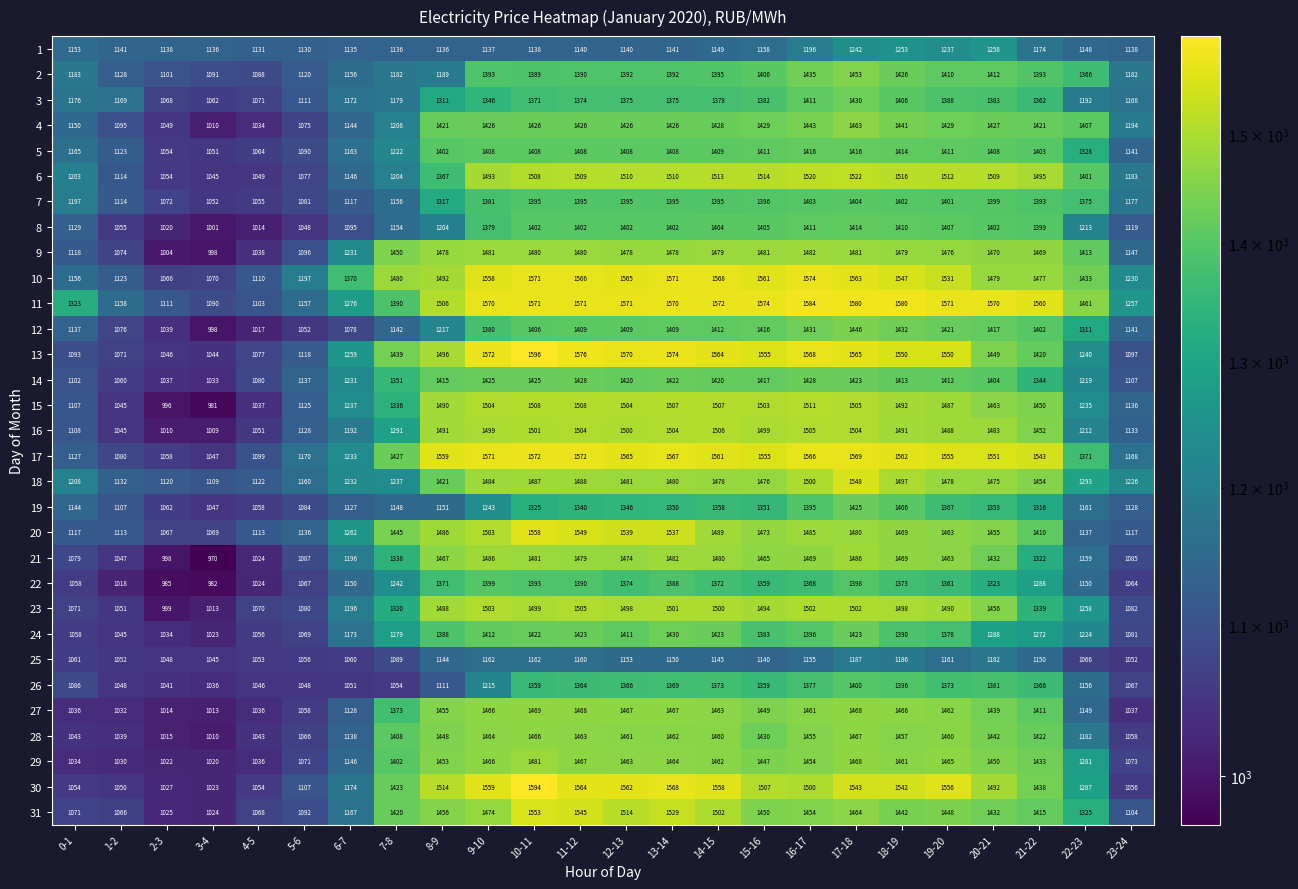

Where is 15 nearest to the value 1246?

6-7